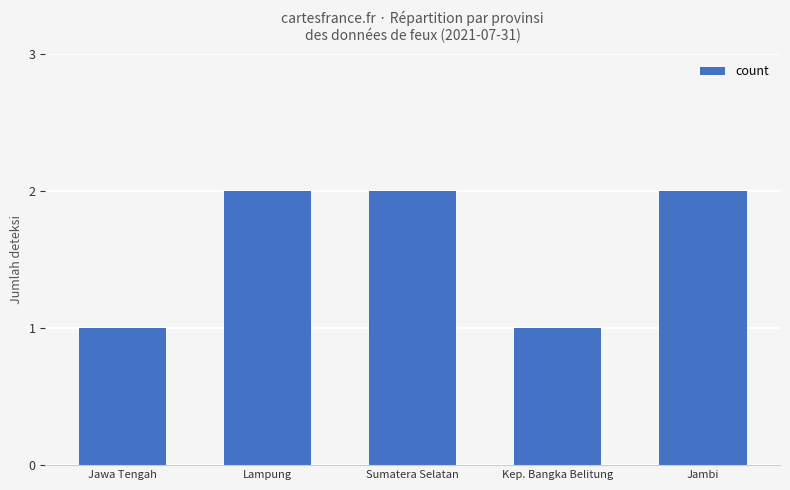

Reading right to left, extract all data points from this chart.

2	1	2	2	1